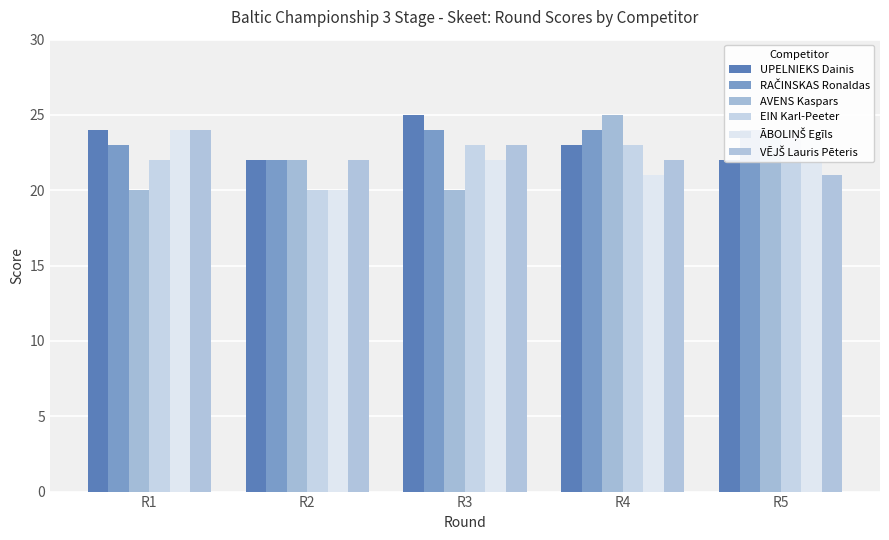

List the series in order of their peak value, lowest first.

RAČINSKAS Ronaldas, EIN Karl-Peeter, ĀBOLIŅŠ Egīls, VĒJŠ Lauris Pēteris, UPELNIEKS Dainis, AVENS Kaspars